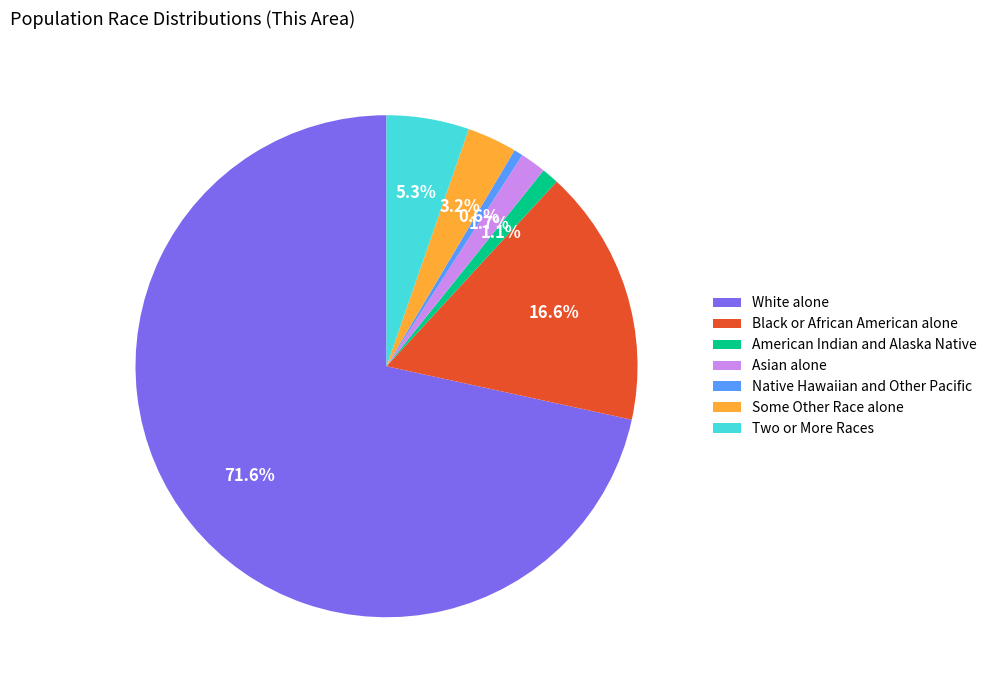

Does White alone account for over 50% of the chart?

Yes